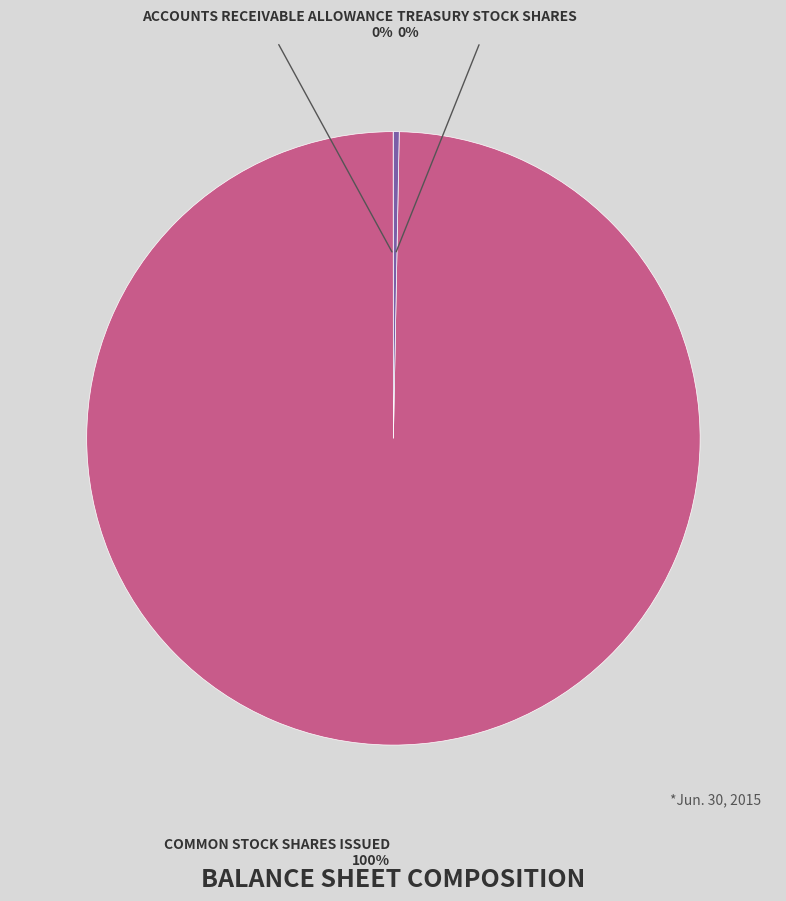

To the nearest percent, what is the average slice percentage?

33%